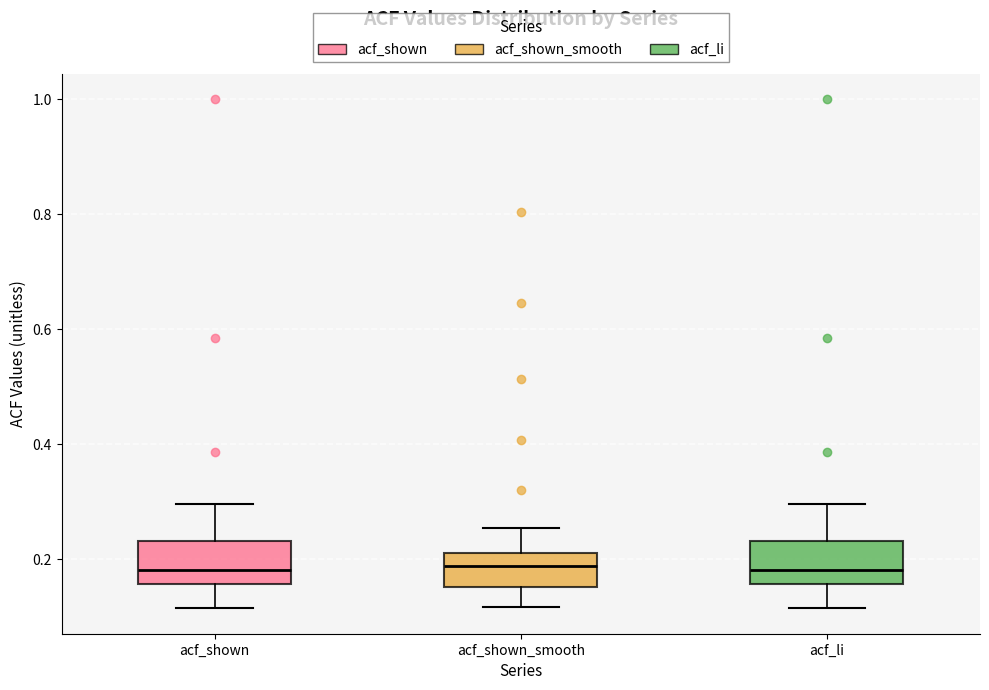

Reading left to right, transcribe this box plot: for each box, give where its median line is, the range the box spans, and where its two whiskers end, as read against the y-axis. The values are not printed on the chart, so give them approximately, as read against the axis.

acf_shown: median 0.18, box 0.16 to 0.24, whiskers 0.12 to 0.30
acf_shown_smooth: median 0.18, box 0.16 to 0.22, whiskers 0.12 to 0.26
acf_li: median 0.18, box 0.16 to 0.24, whiskers 0.12 to 0.30